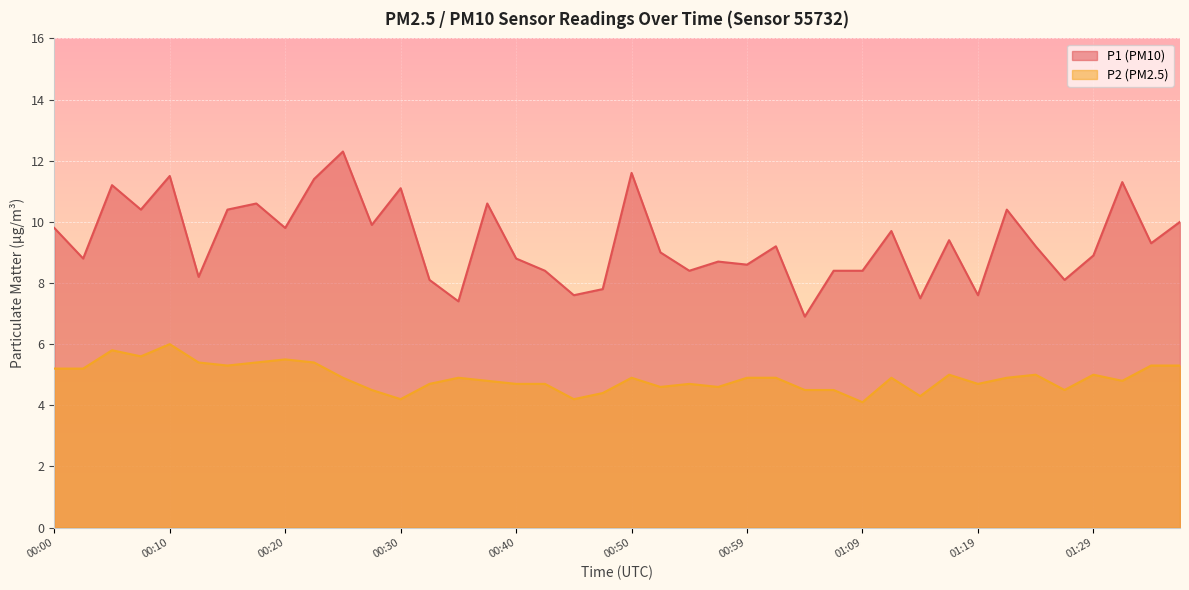

Reading left to right, list all the values displayed in this chart.

P1: 9.8	8.8	11.2	10.4	11.5	8.2	10.4	10.6	9.8	11.4	12.3	9.9	11.1	8.1	7.4	10.6	8.8	8.4	7.6	7.8	11.6	9.0	8.4	8.7	8.6	9.2	6.9	8.4	8.4	9.7	7.5	9.4	7.6	10.4	9.2	8.1	8.9	11.3	9.3	10.0
P2: 5.2	5.2	5.8	5.6	6.0	5.4	5.3	5.4	5.5	5.4	4.9	4.5	4.2	4.7	4.9	4.8	4.7	4.7	4.2	4.4	4.9	4.6	4.7	4.6	4.9	4.9	4.5	4.5	4.1	4.9	4.3	5.0	4.7	4.9	5.0	4.5	5.0	4.8	5.3	5.3